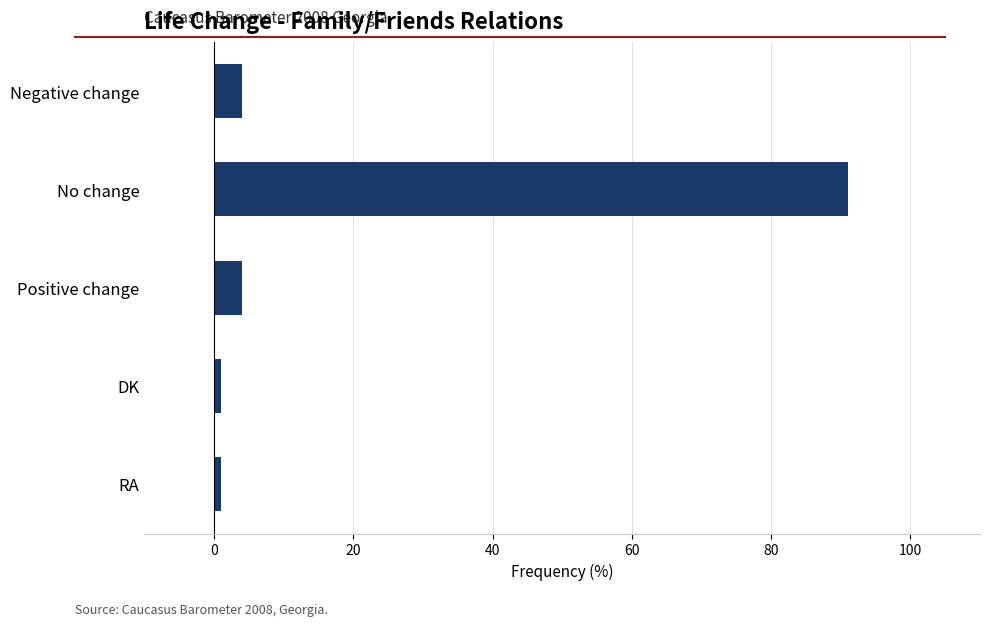

Between DK and No change, which is larger?

No change